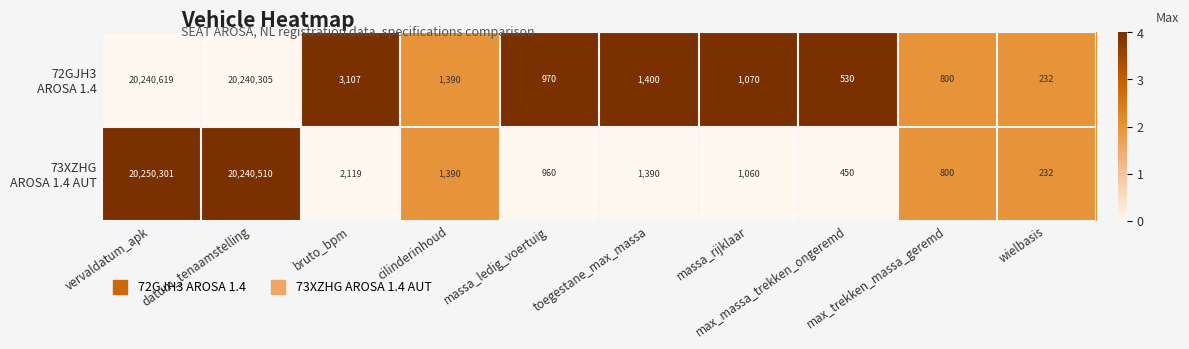

What is the smallest value displayed?

232